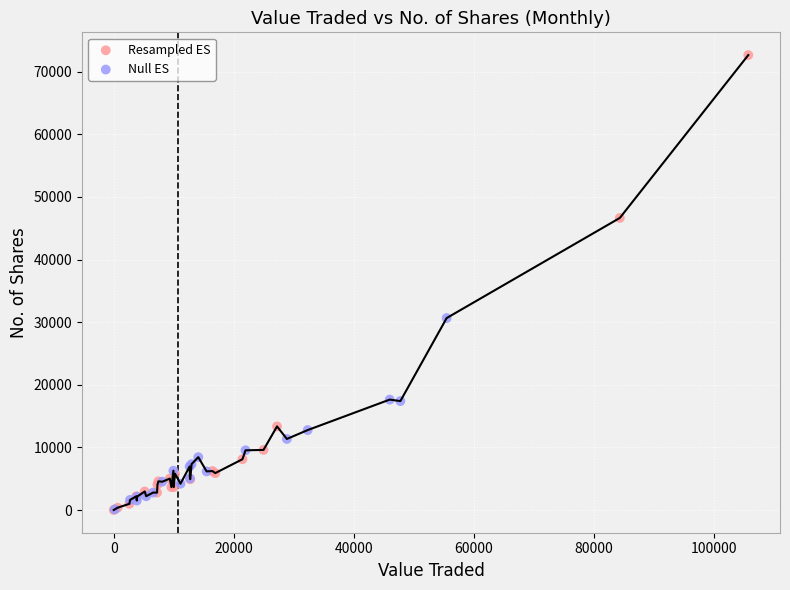

Which series contains the highest Y value?

Resampled ES